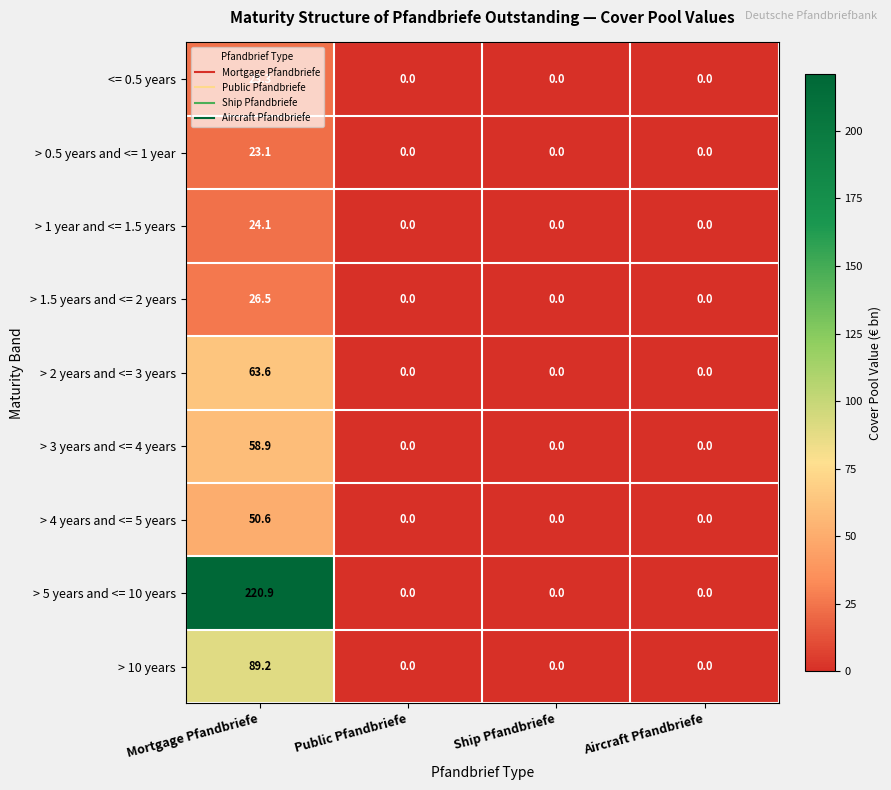

What is the greatest value displayed?

220.9